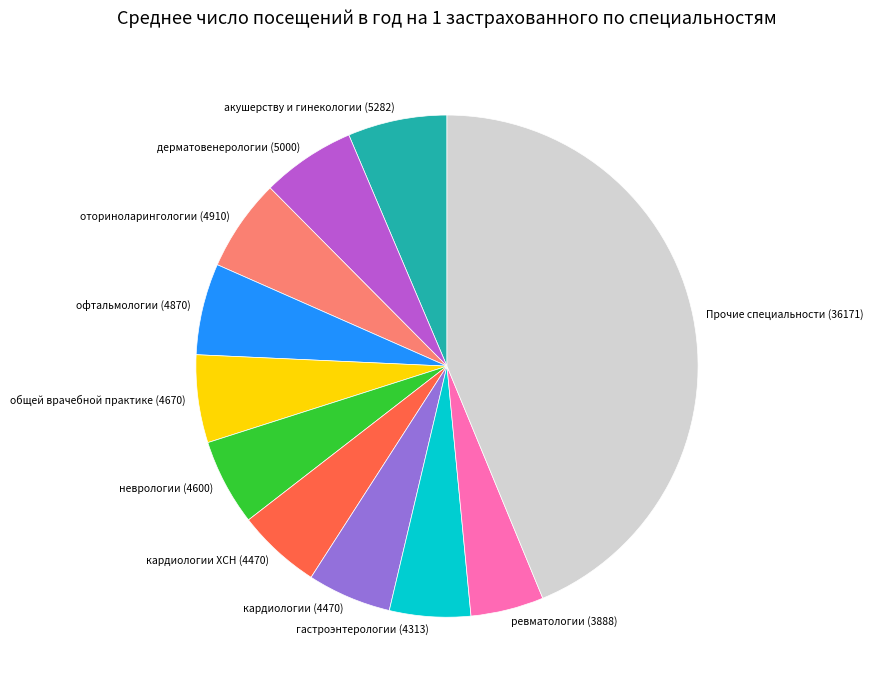

Which category has the biggest portion of the pie?

Прочие специальности (36171)